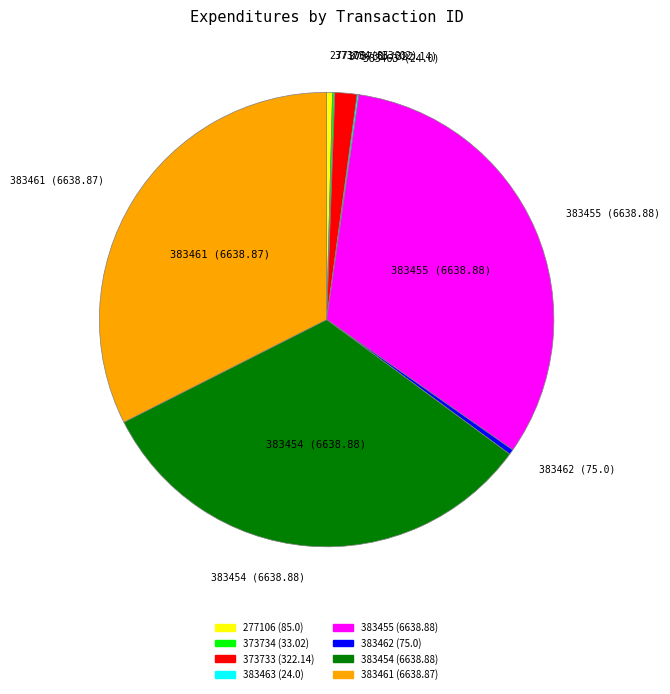

The 383455 (6638.88) slice represents 25% of the pie. True or false?

False